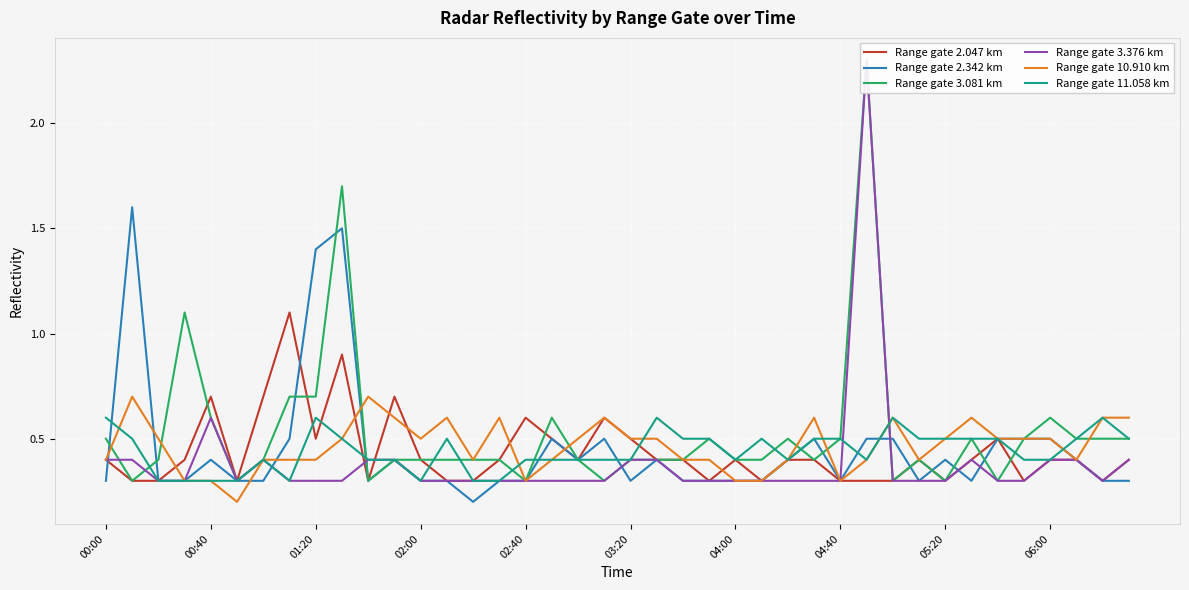

How many intersections are there between Range gate 3.376 km and Range gate 3.081 km?

3